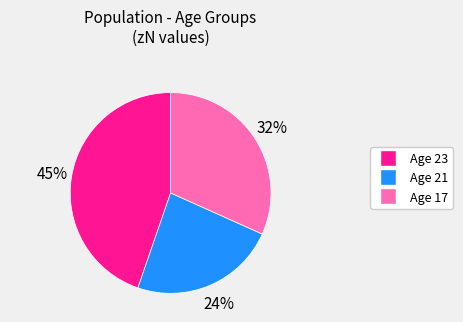

Is there any slice that represents more than half of the pie?

No